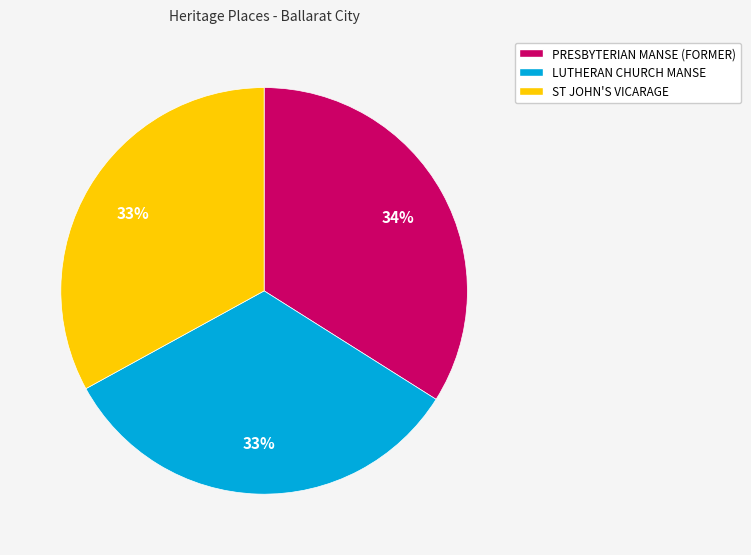

To the nearest percent, what percentage of the pie is LUTHERAN CHURCH MANSE?

33%